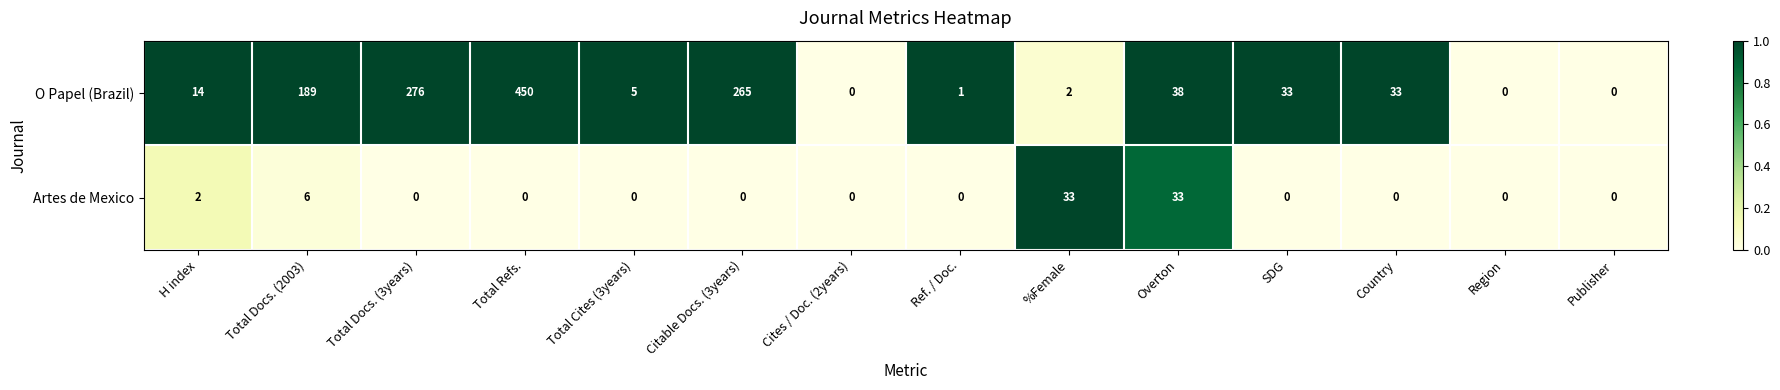

True or false: O Papel (Brazil) has a value of 33 at Country.

True